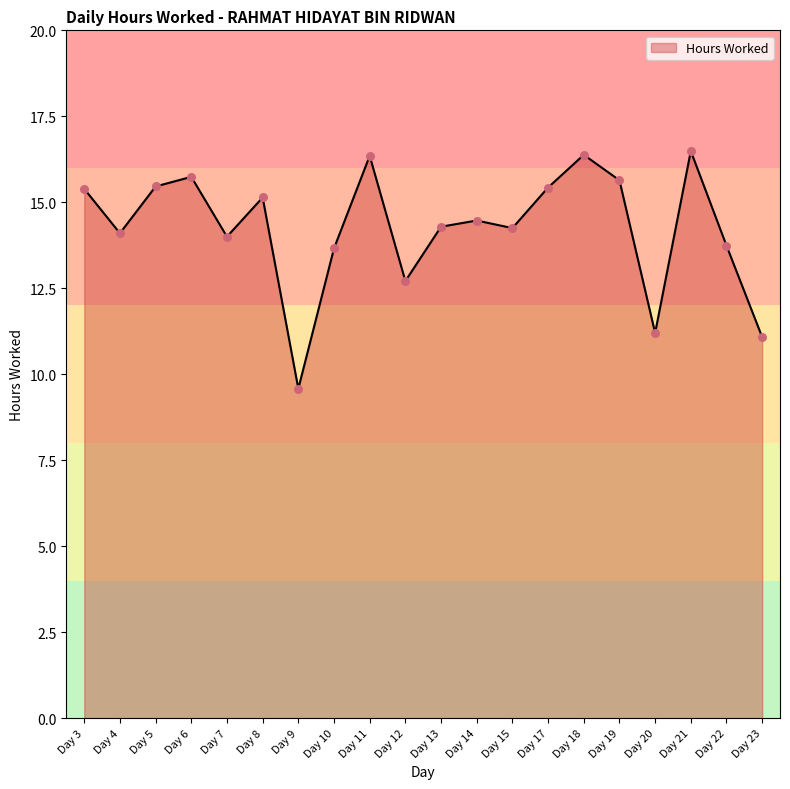

Between Day 23 and Day 18, which is larger?

Day 18